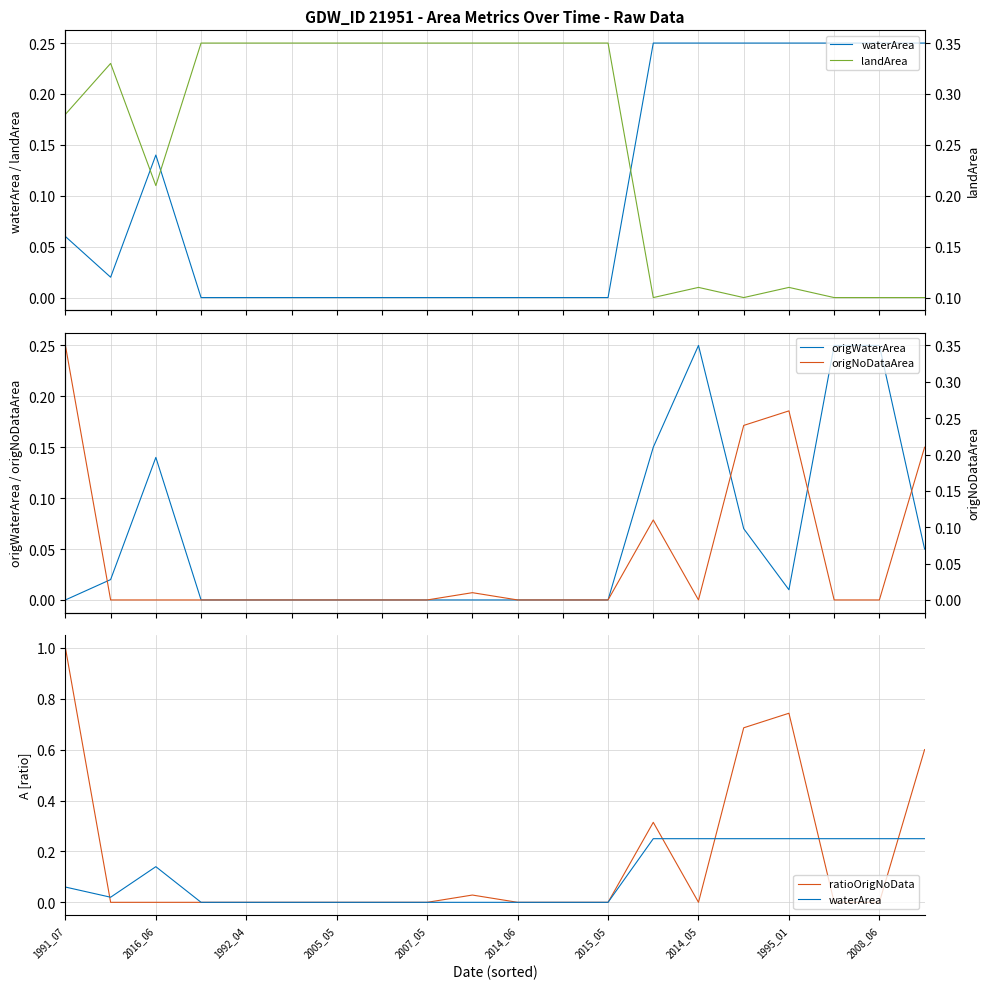

True or false: ratioOrigNoData has a value of 0.0 at 2005_05.

True